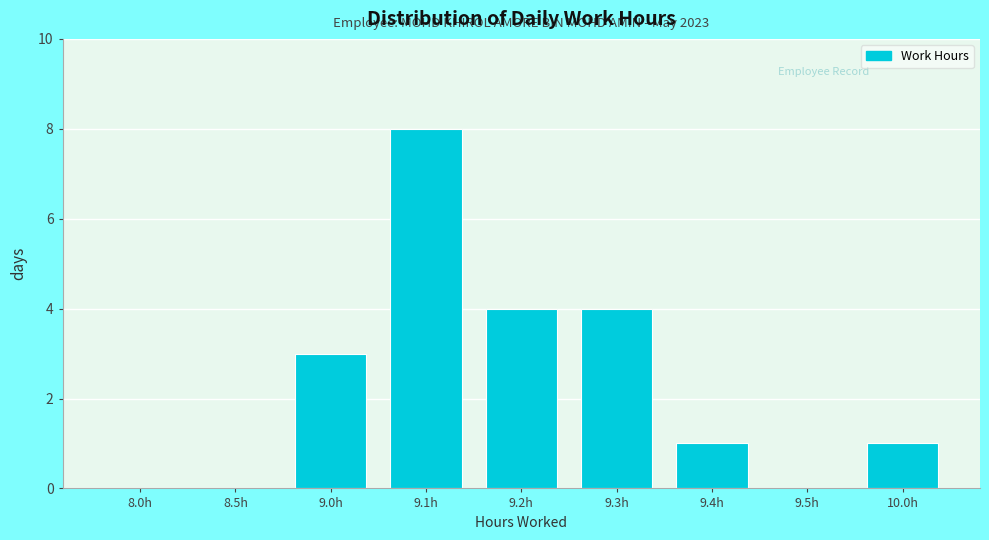

Reading left to right, transcribe all the data shown in this chart.

8.0h=0	8.5h=0	9.0h=3	9.1h=8	9.2h=4	9.3h=4	9.4h=1	9.5h=0	10.0h=1